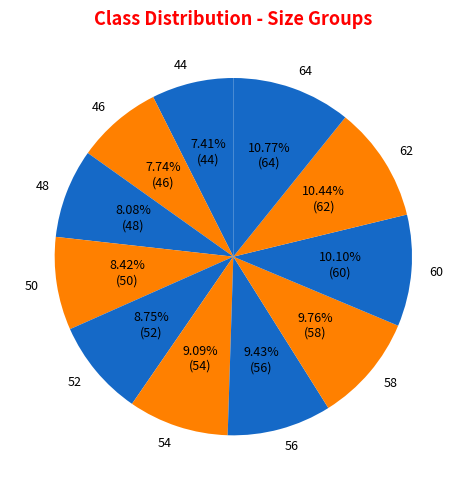

What is the ratio of the value at 58 to the value at 50?

1.2